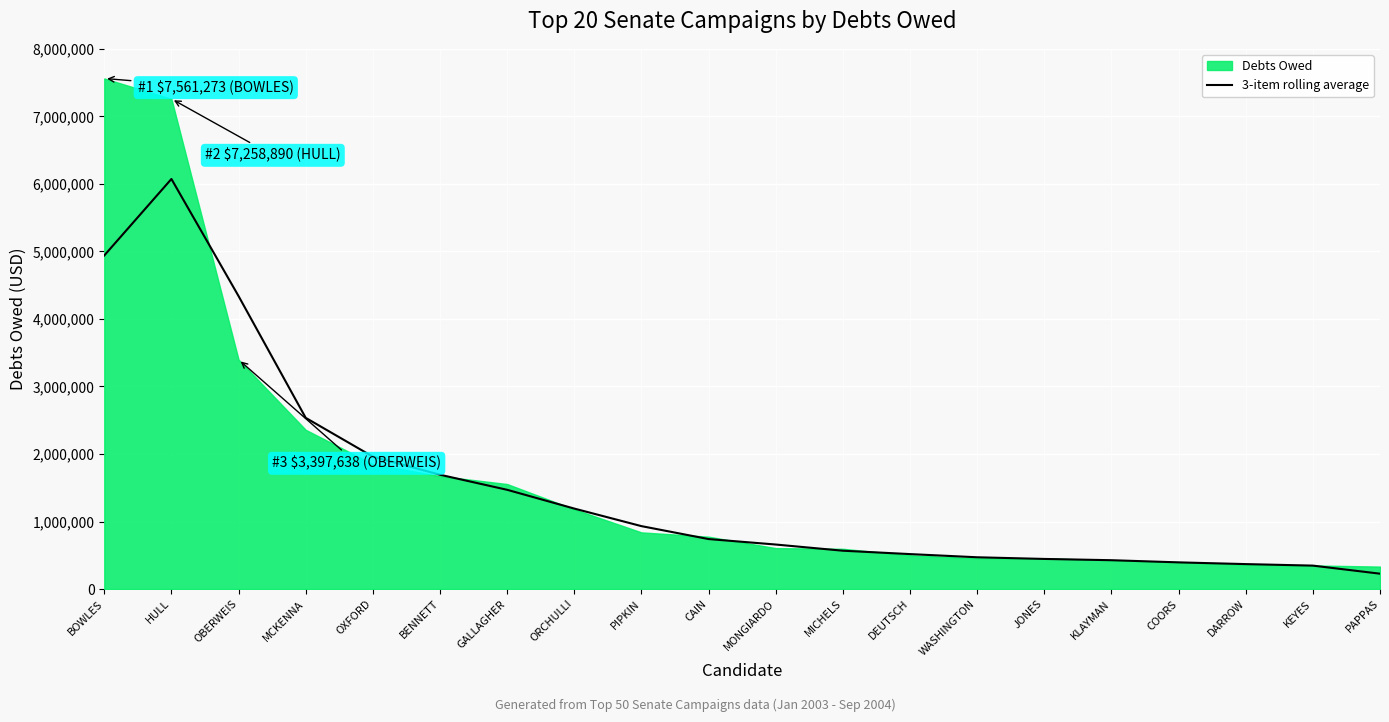

What is the label of the 12th point from the left?

MICHELS